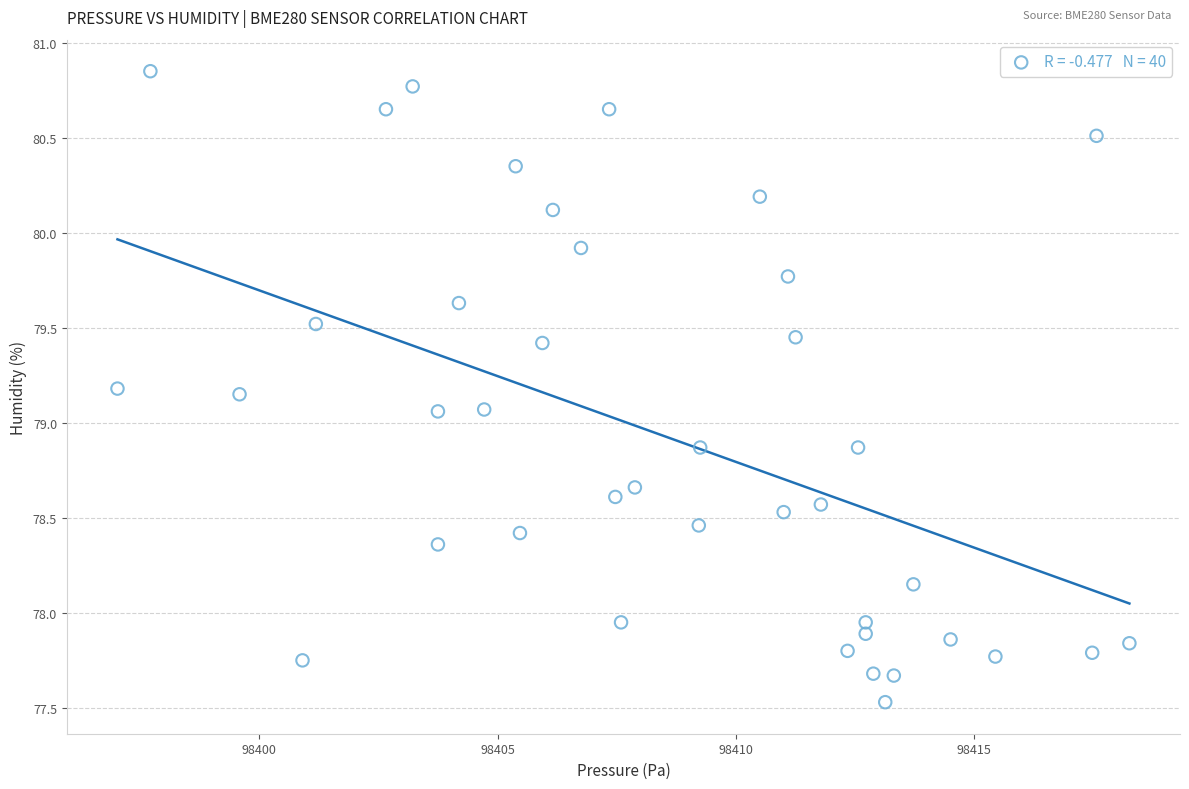

What is the range of X values (max minus min)?

21.2